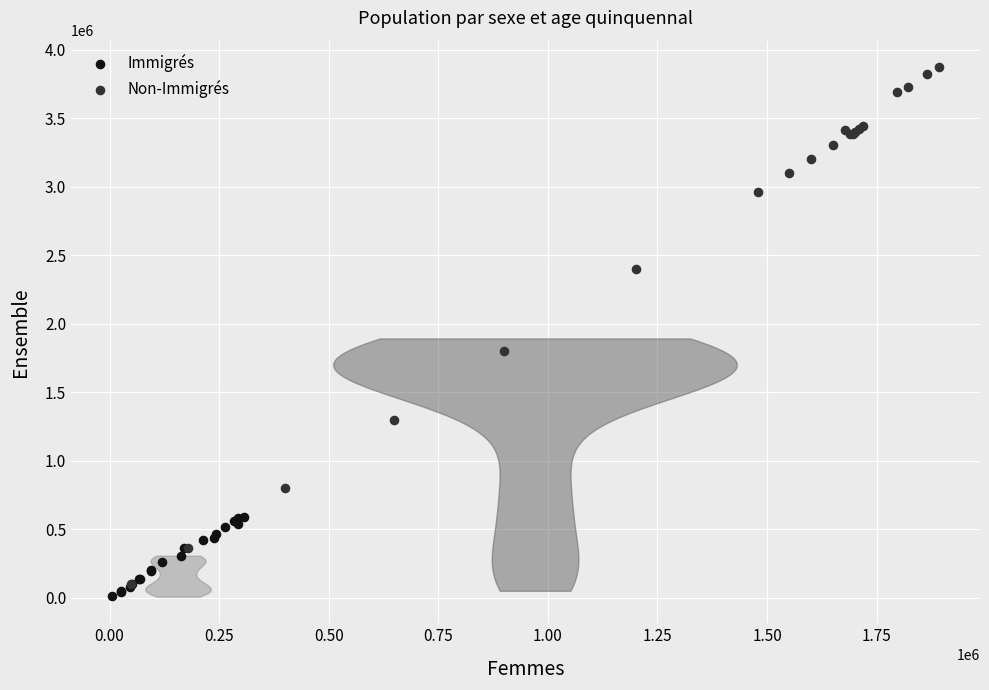

Which series reaches the maximum Y coordinate?

Non-Immigrés